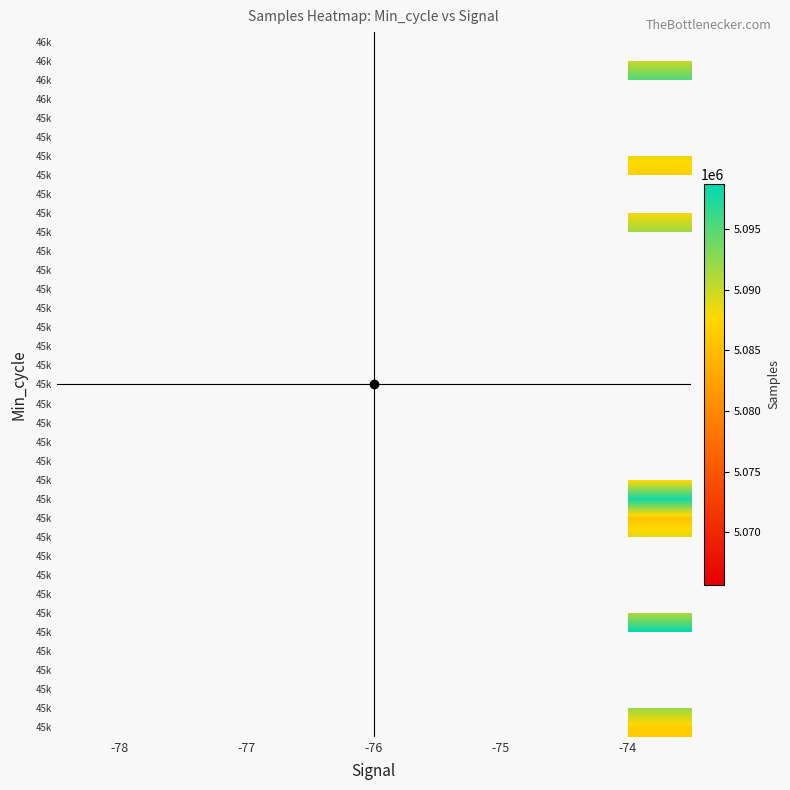

How many distinct data groups are displayed?

37